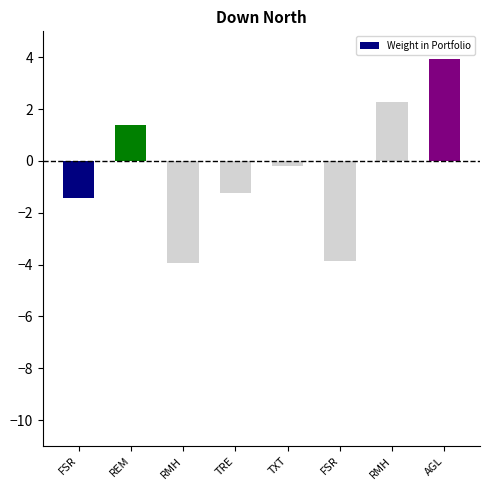

Which has a higher value, RMH or FSR?

FSR